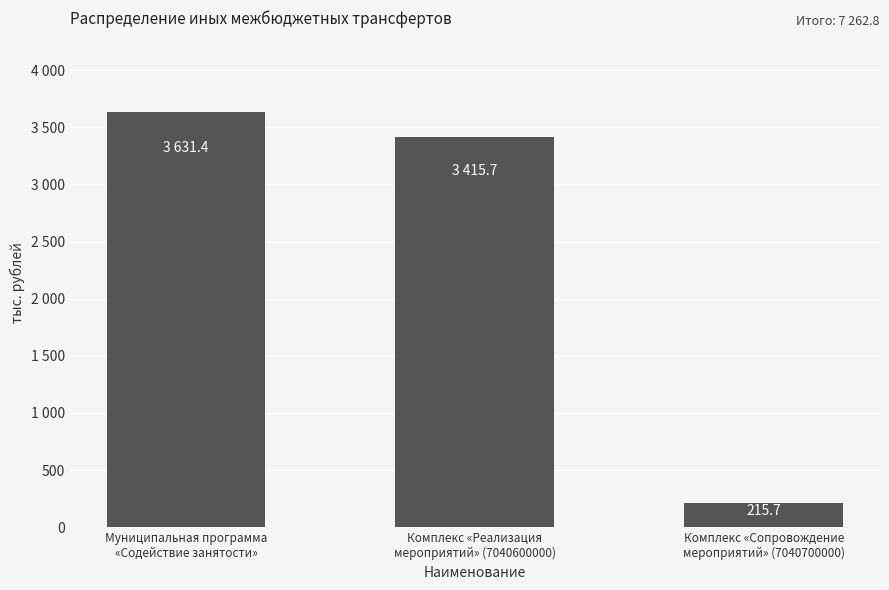

List the labels in order of value, smallest first.

Комплекс «Сопровождение
мероприятий» (7040700000), Комплекс «Реализация
мероприятий» (7040600000), Муниципальная программа
«Содействие занятости»